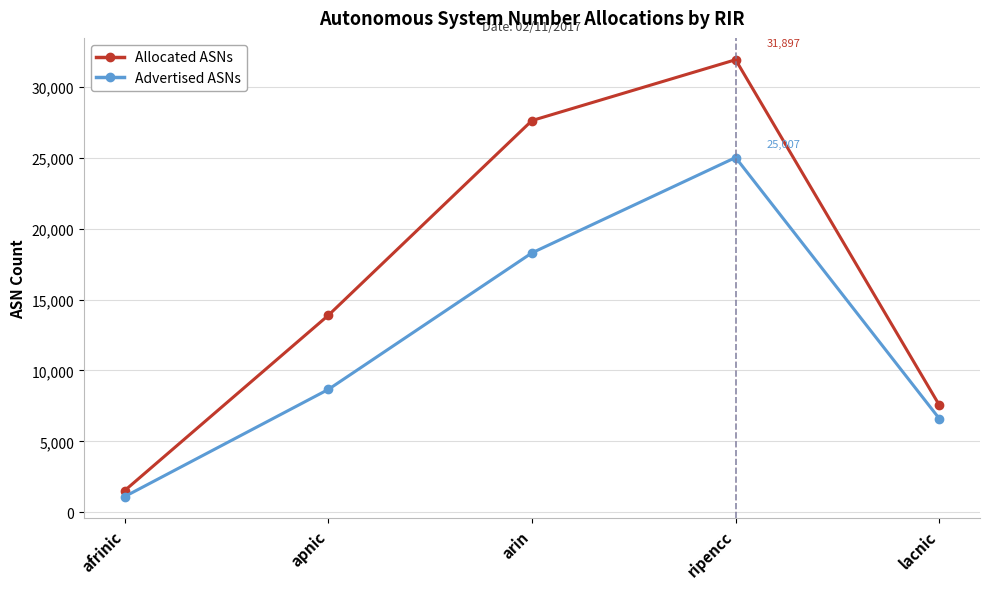

The Advertised ASNs series shows 10441 at lacnic. True or false?

False